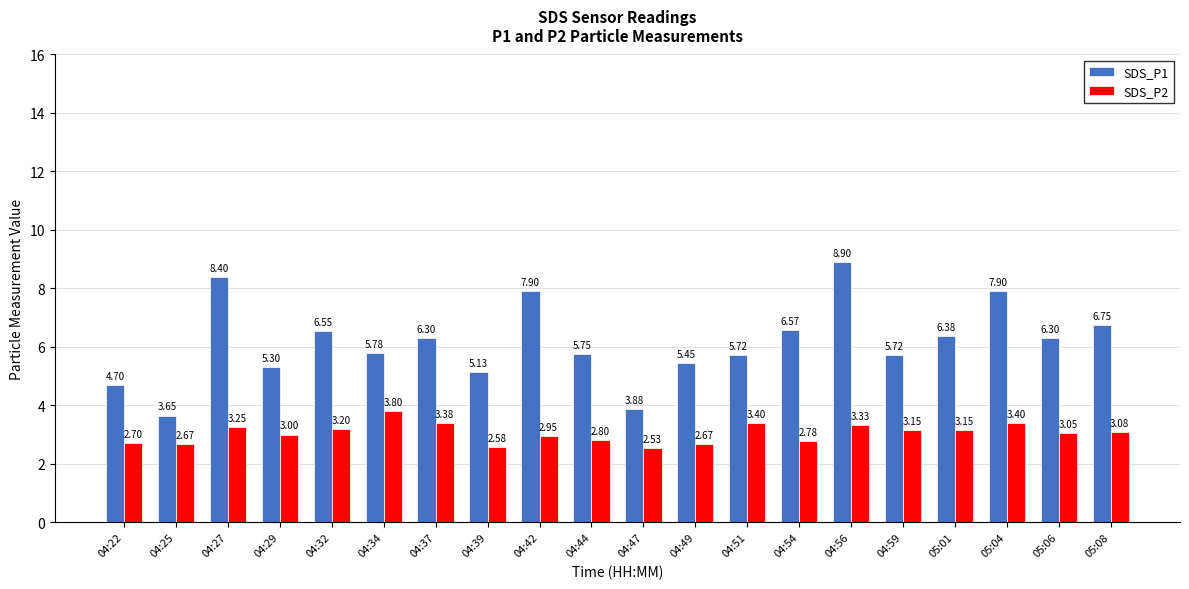

At which label does SDS_P1 reach its peak?

04:56